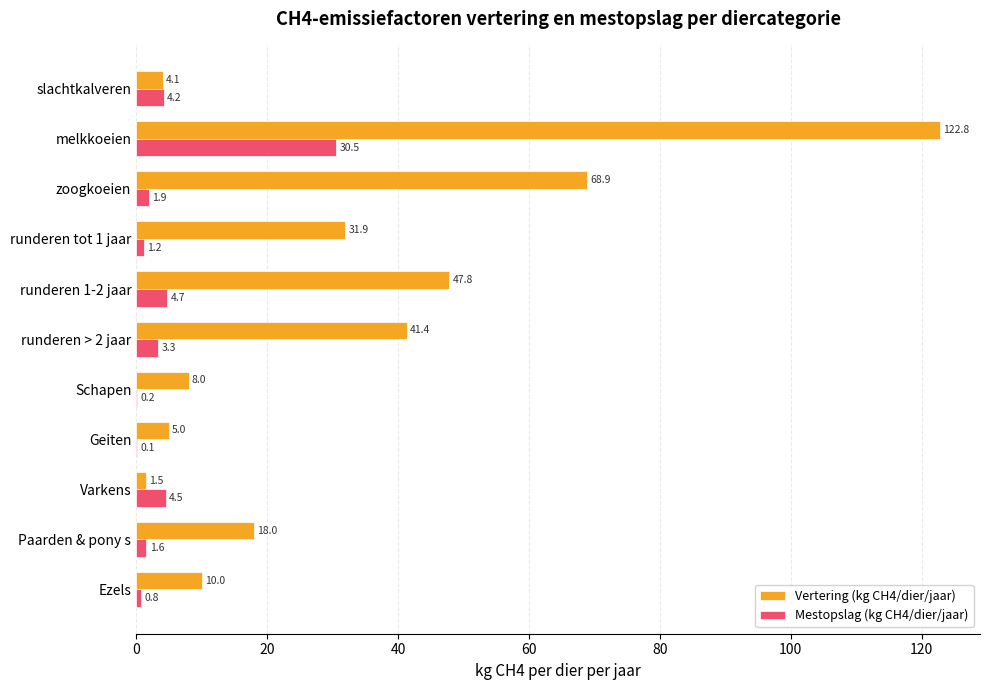

What is the average value of the Vertering (kg CH4/dier/jaar) series?

32.7